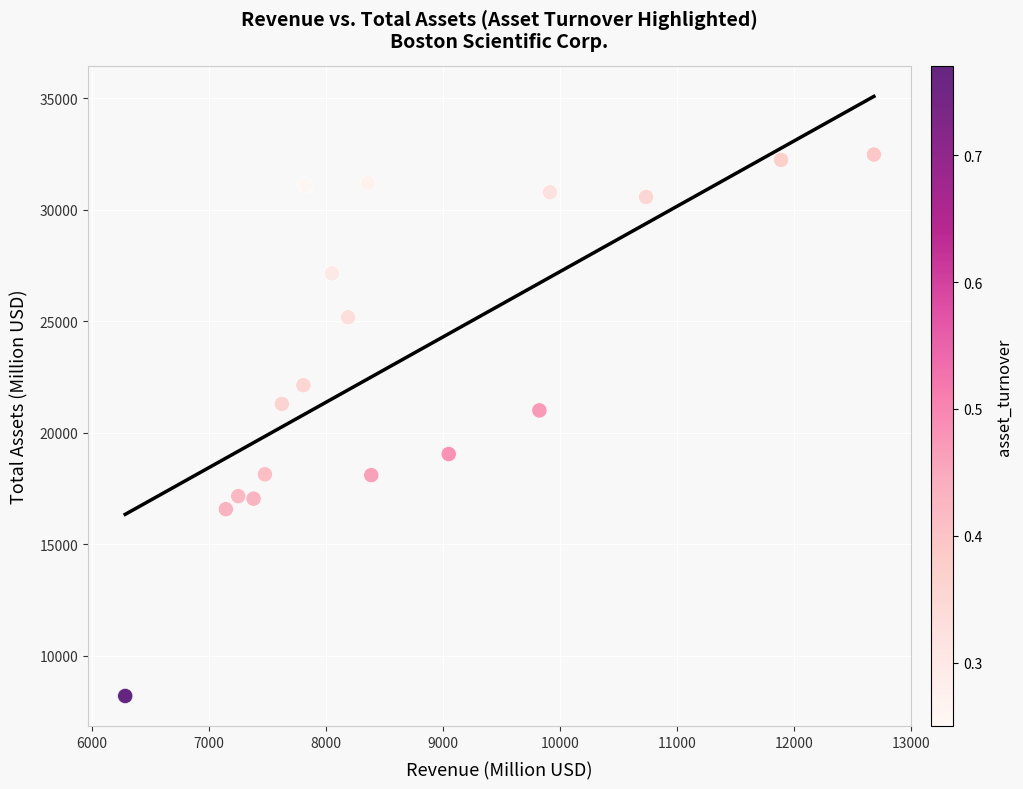

What is the range of Y values (max minus min)?

24273